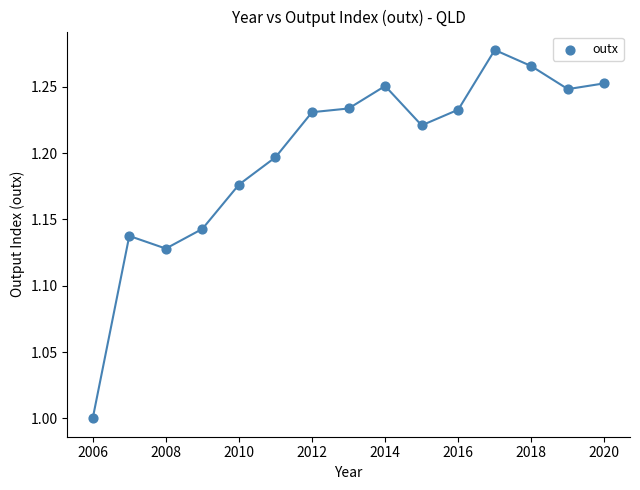

What is the range of X values (max minus min)?

14.0